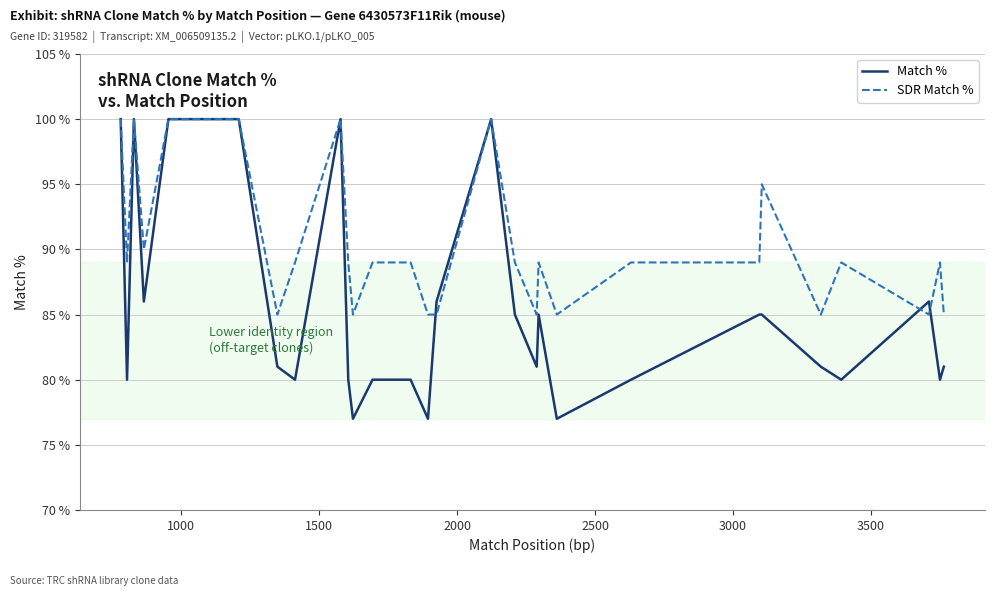

What is the difference between the maximum and second lowest values in the SDR Match % series?

15